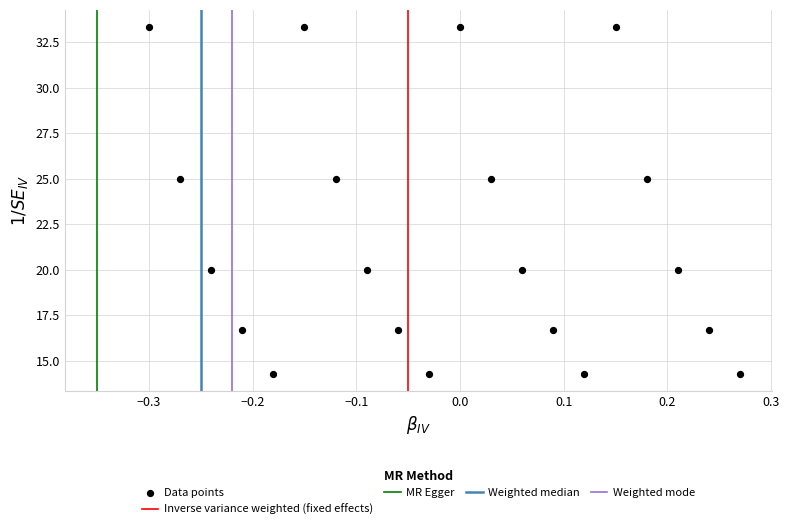

What is the range of Y values (max minus min)?

19.0